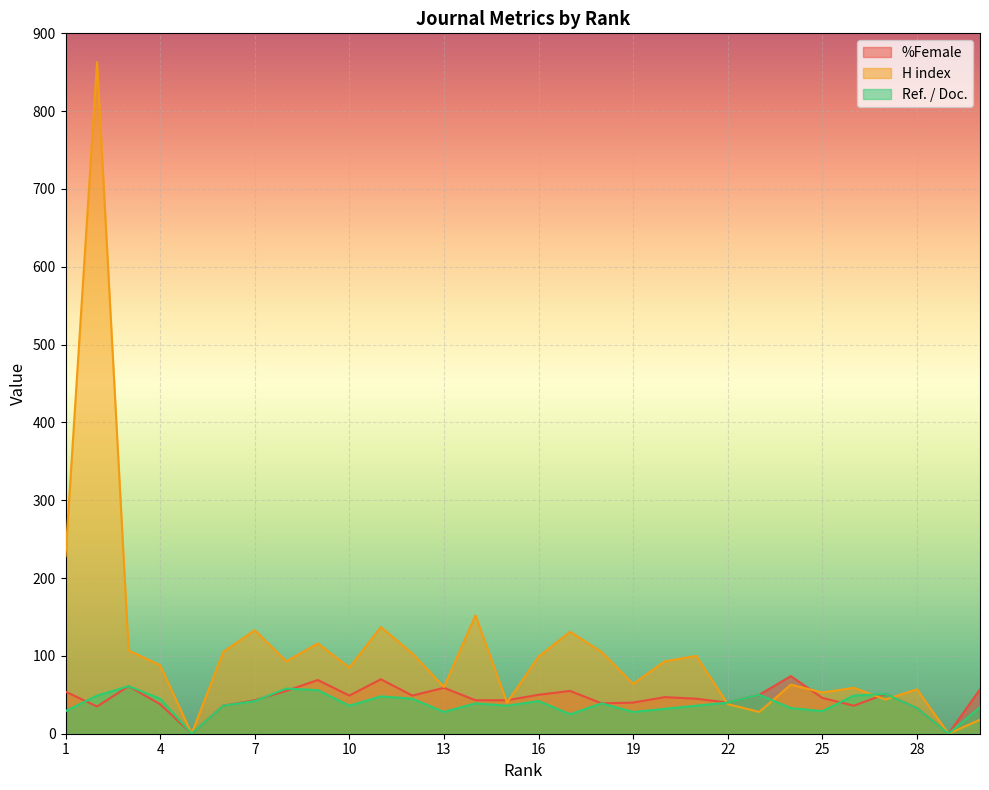

Which category has the lowest value across all series?

5